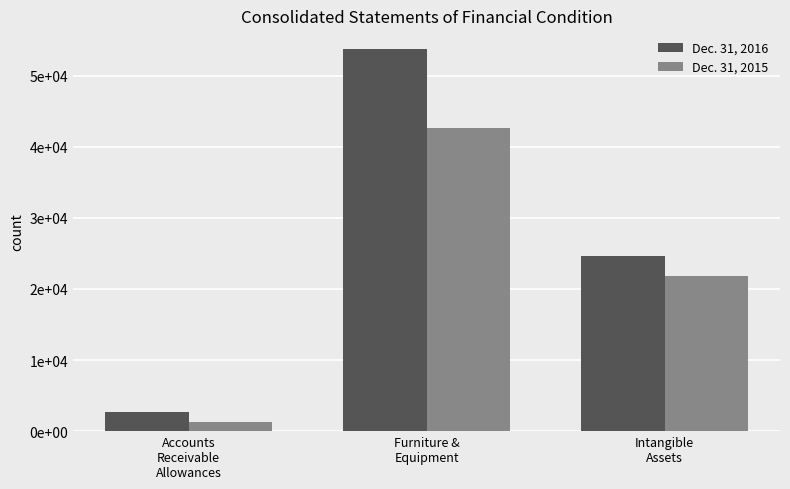

What is the value of the Dec. 31, 2015 bar at the 1st from the left?

1313